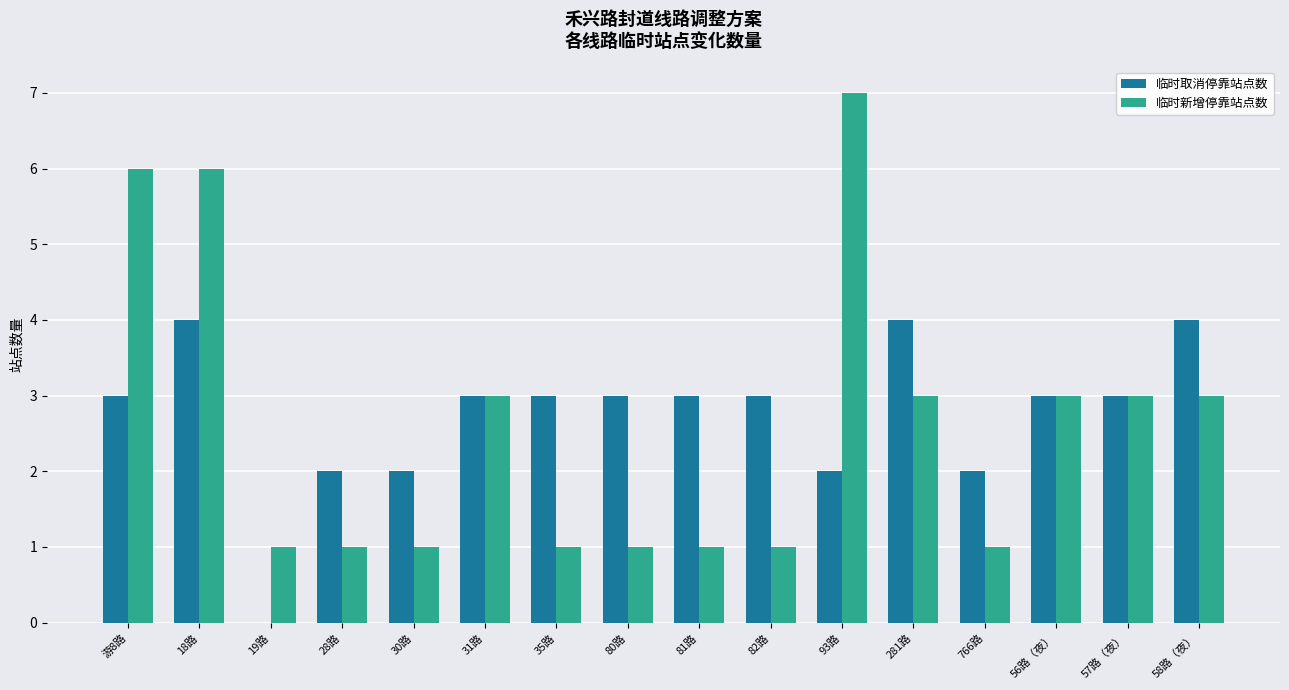

True or false: 临时取消停靠站点数 has a value of -2 at 19路.

False